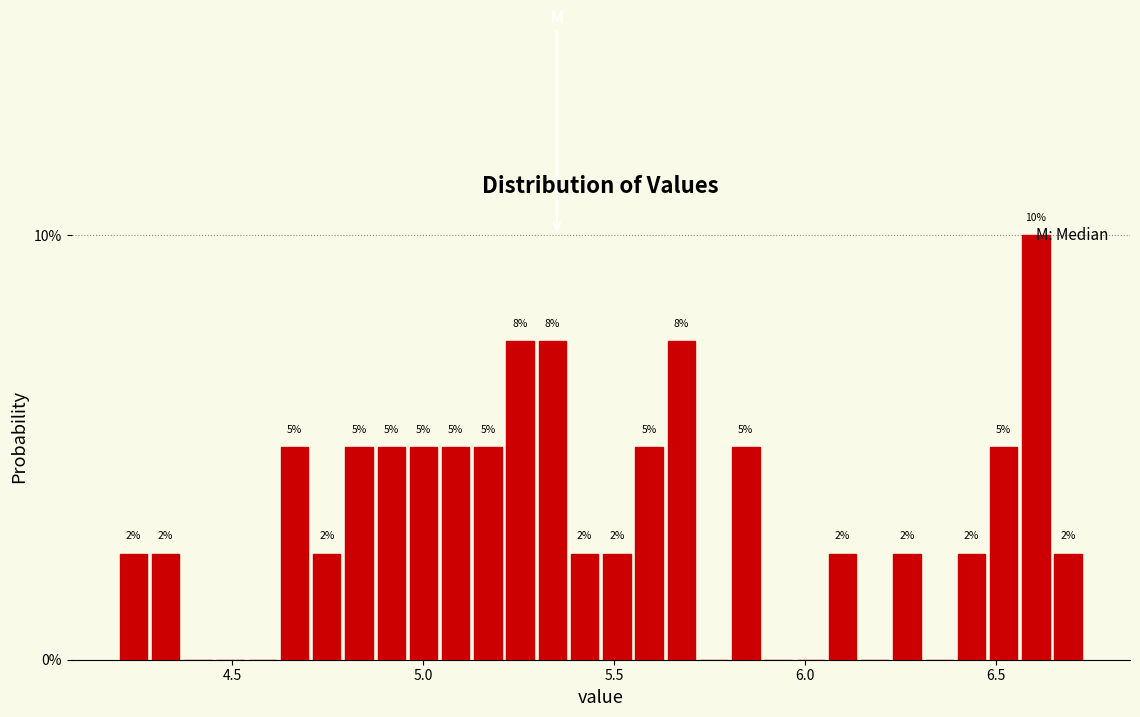

Read against the x-axis, roughly where is the centre of the tallest bar?

6.60